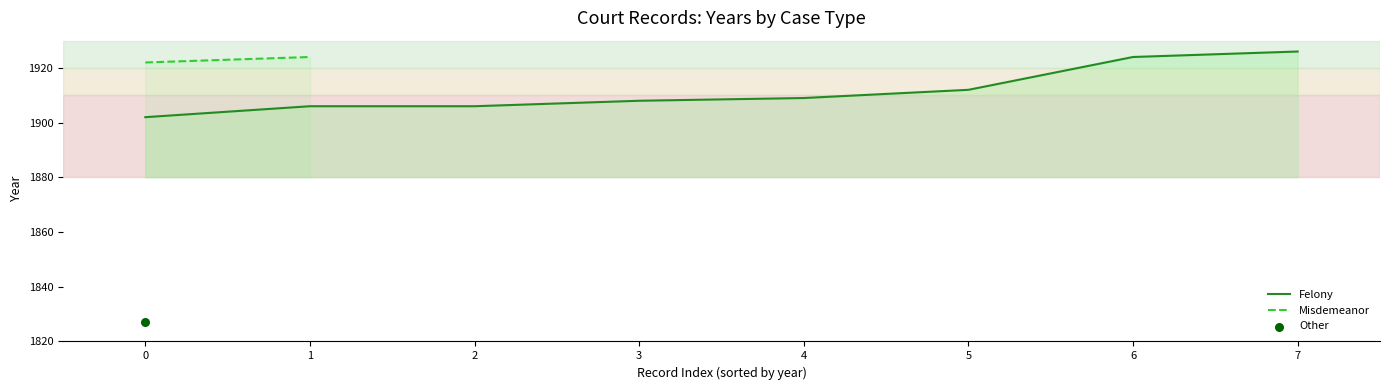

What is the lowest value of the Felony series?

1902